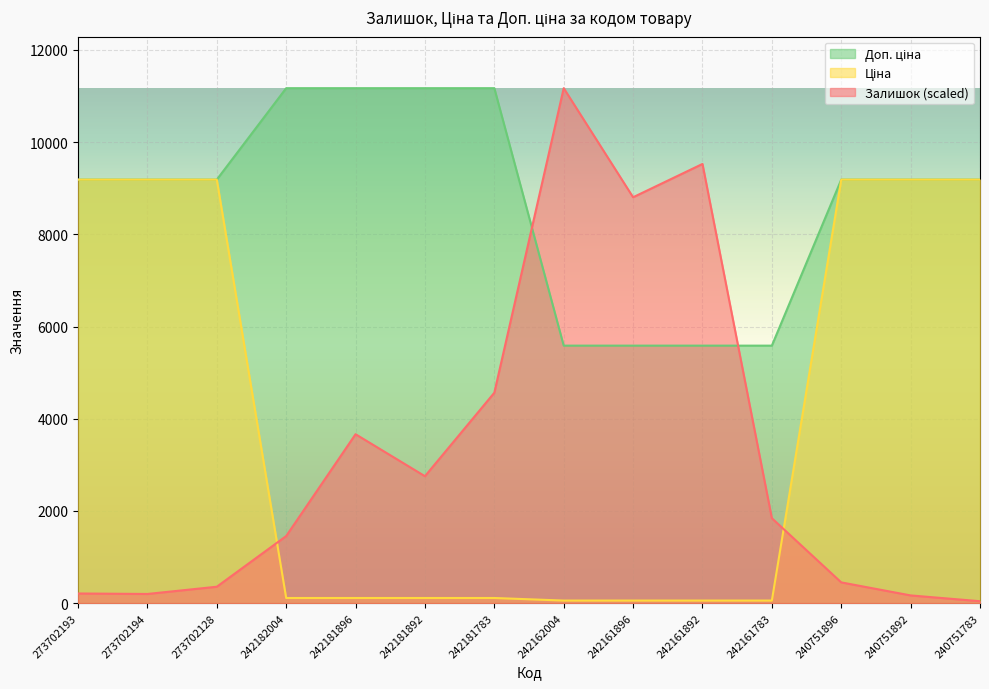

How many interior local valleys does the Залишок series have?

3